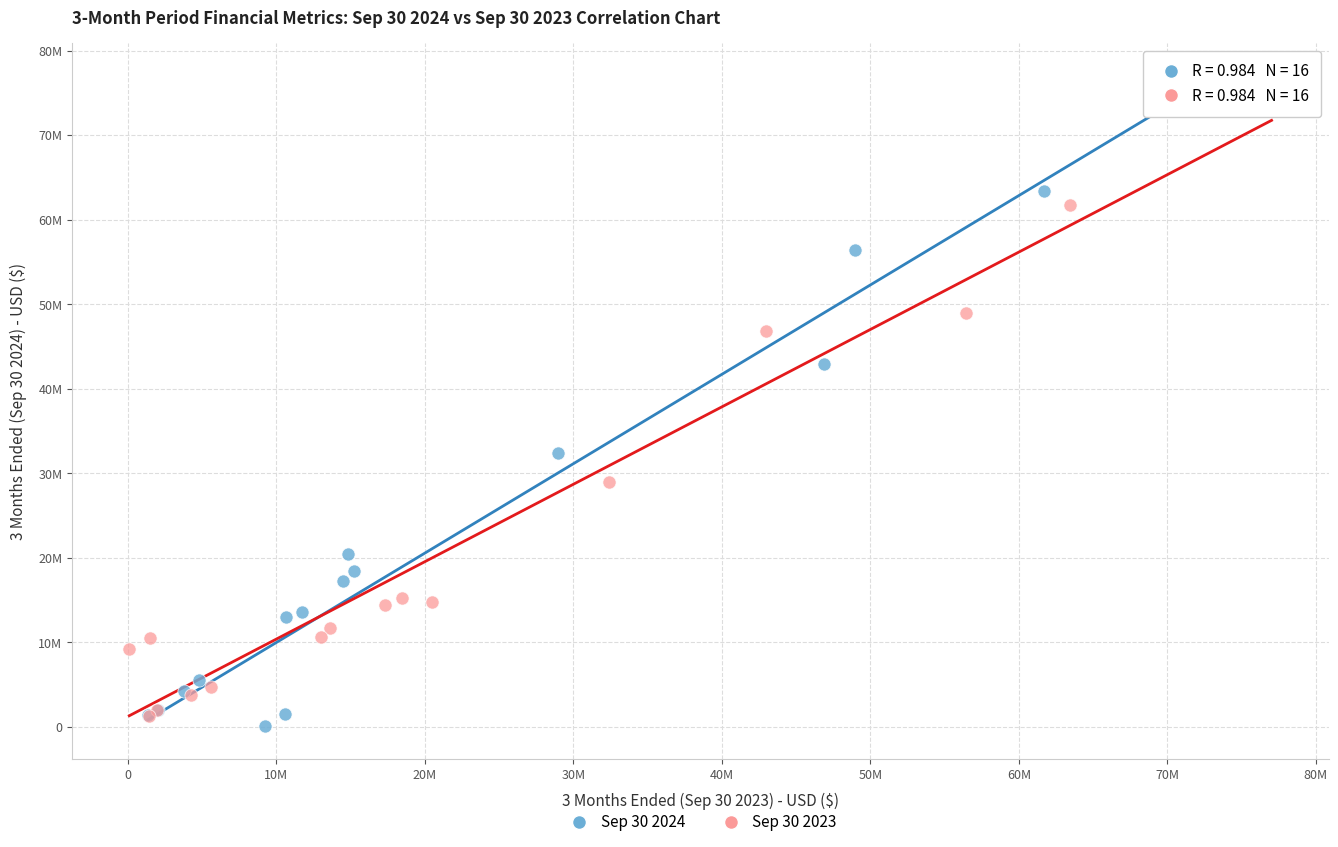

Which series has the largest Y range (max minus min)?

Sep 30 2024